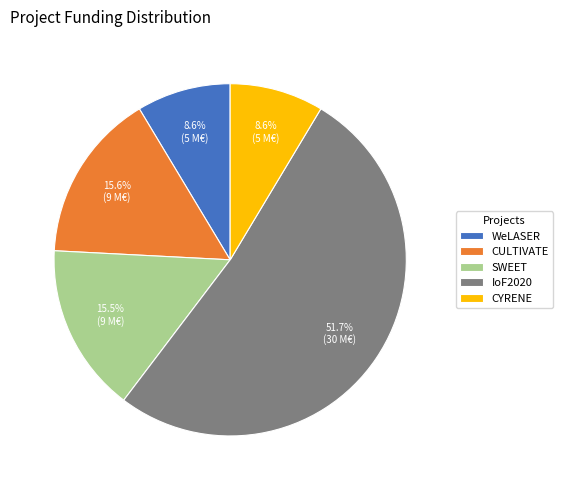

Do WeLASER and CULTIVATE together represent more than half of the pie?

No